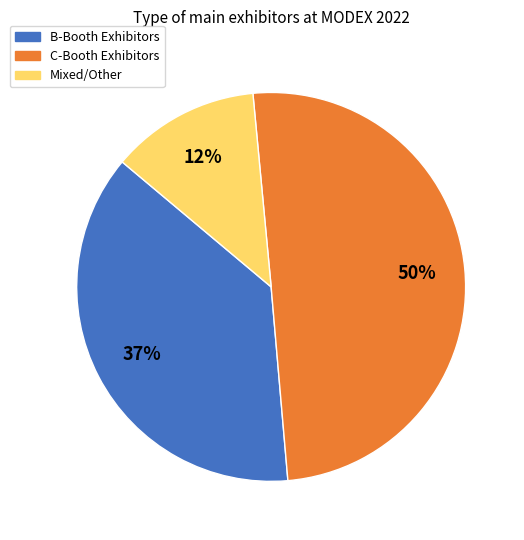

To the nearest percent, what is the average slice percentage?

33%